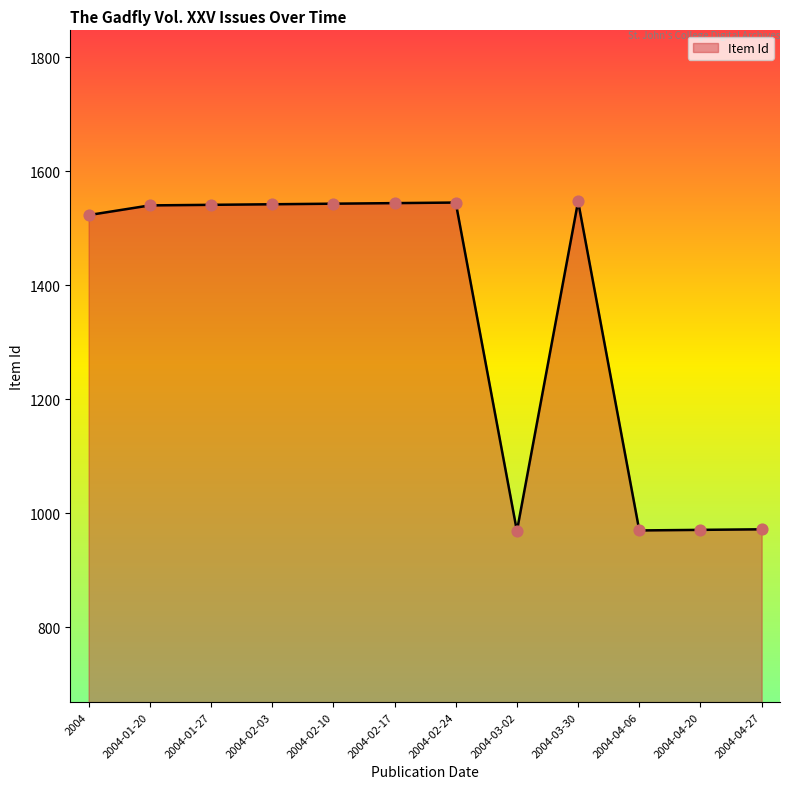

What is the change in value from 2004-02-17 to 2004-02-24?

+1